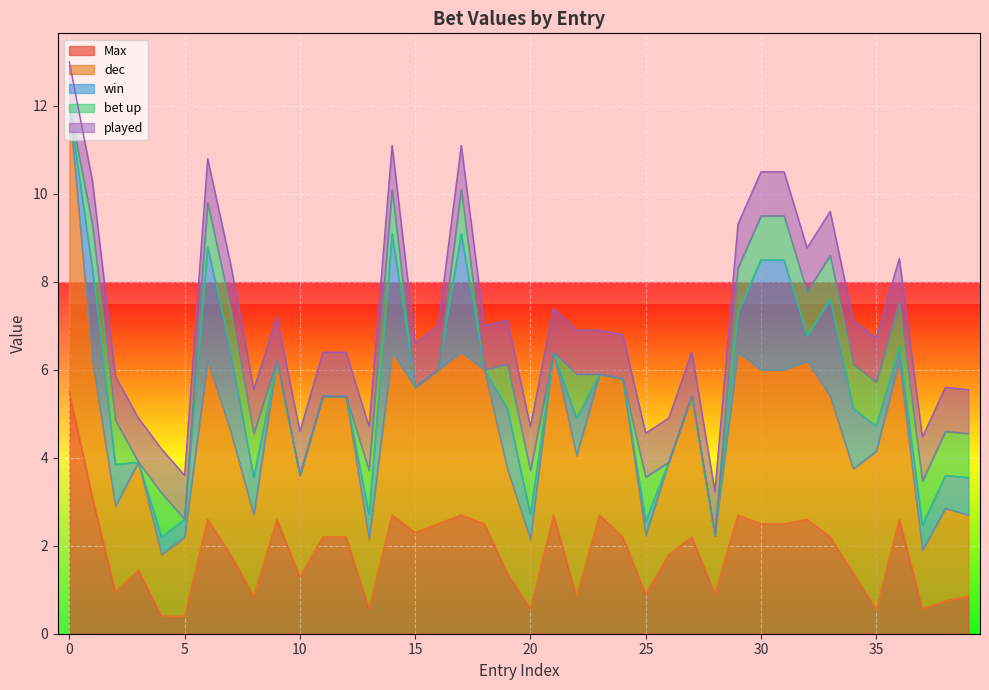

Where do win and bet up first cross each other?

13 and 14